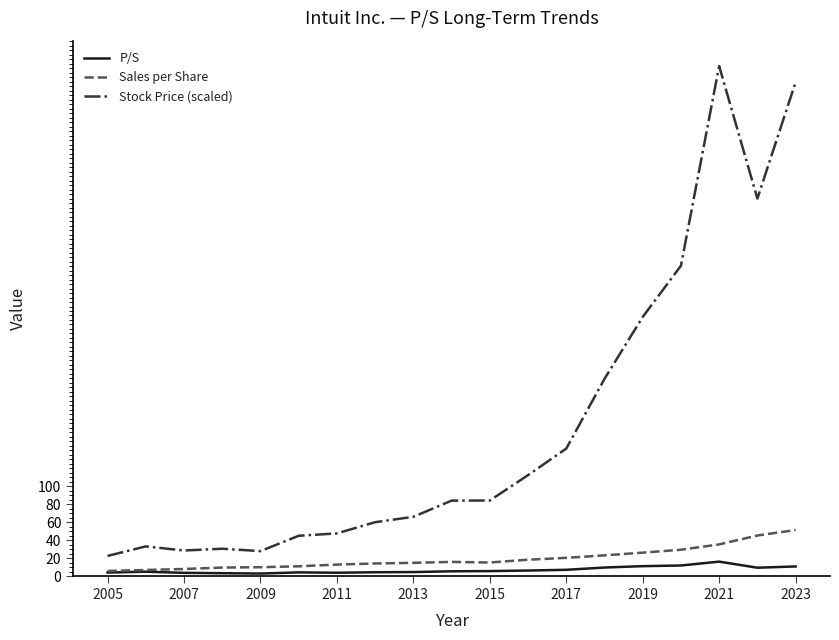

True or false: Sales per Share and Stock Price (scaled) intersect in this chart.

False